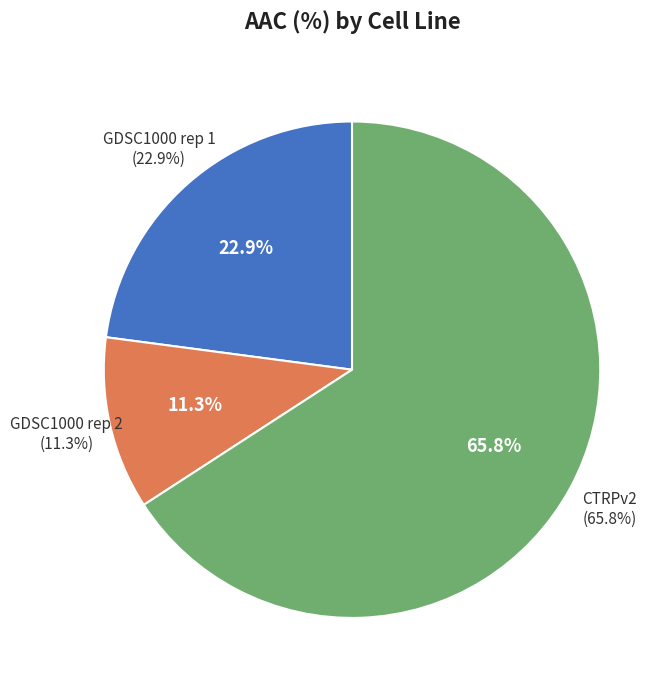

How many slices are in this pie chart?

3